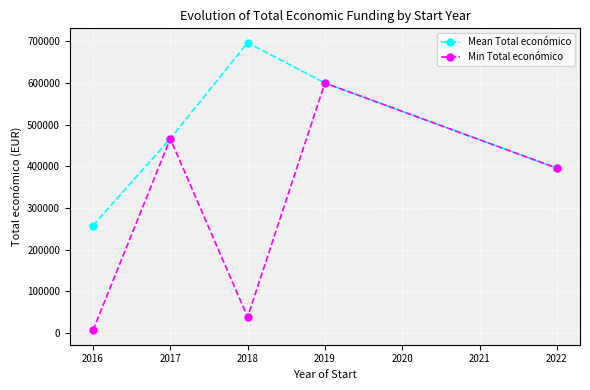

Is the value of Mean Total económico at 2016 greater than the value of Min Total económico at 2017?

No